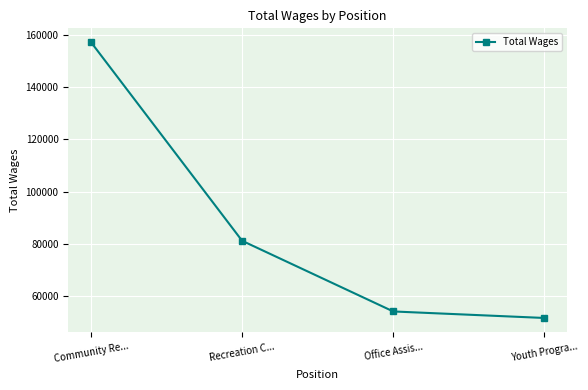

List the labels in order of value, largest first.

Community Re..., Recreation C..., Office Assis..., Youth Progra...